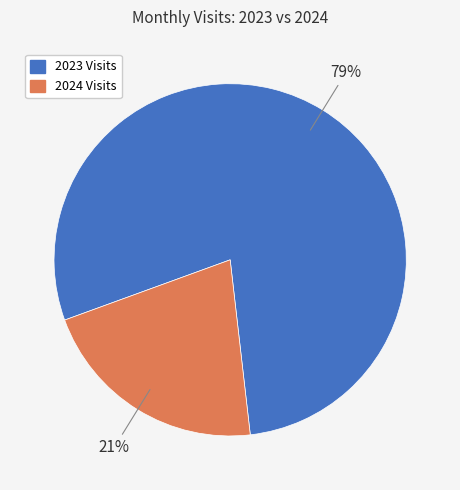

Count the number of slices in the pie.

2